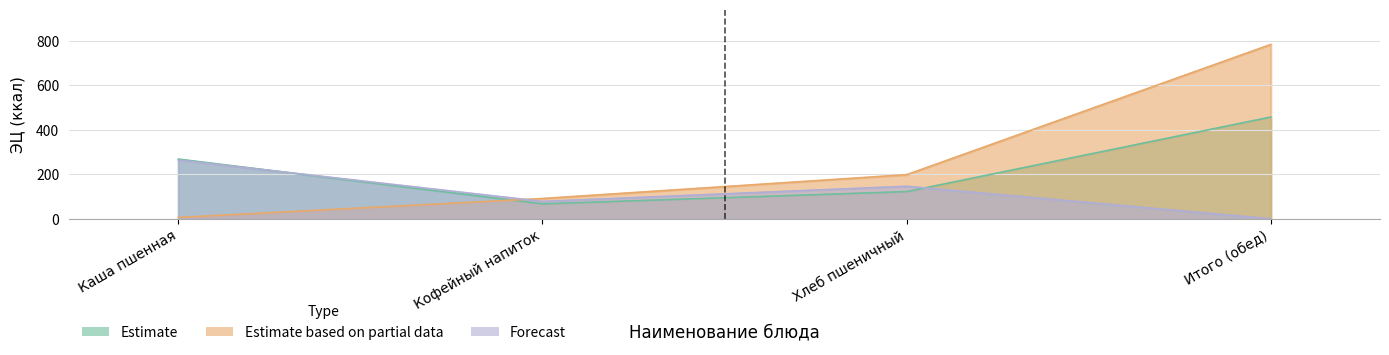

Is the value of Estimate based on partial data at Итого (обед) greater than the value of Estimate at Хлеб пшеничный?

Yes